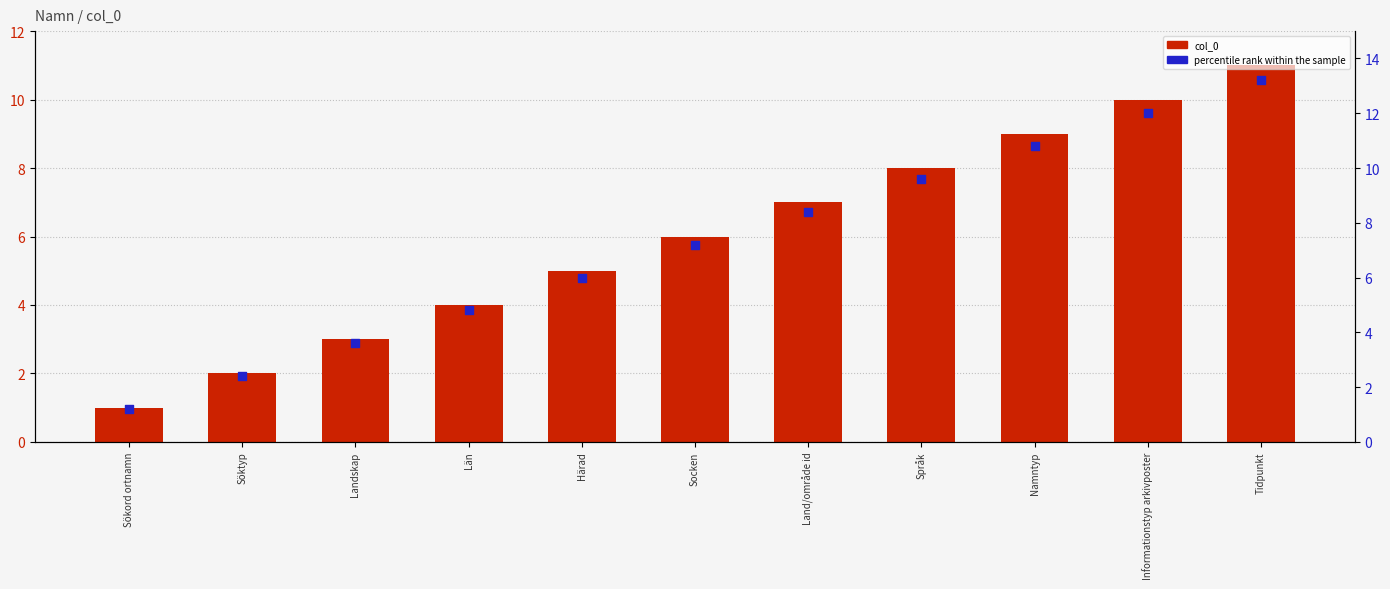

Which series has the largest total across all categories?

percentile rank within the sample